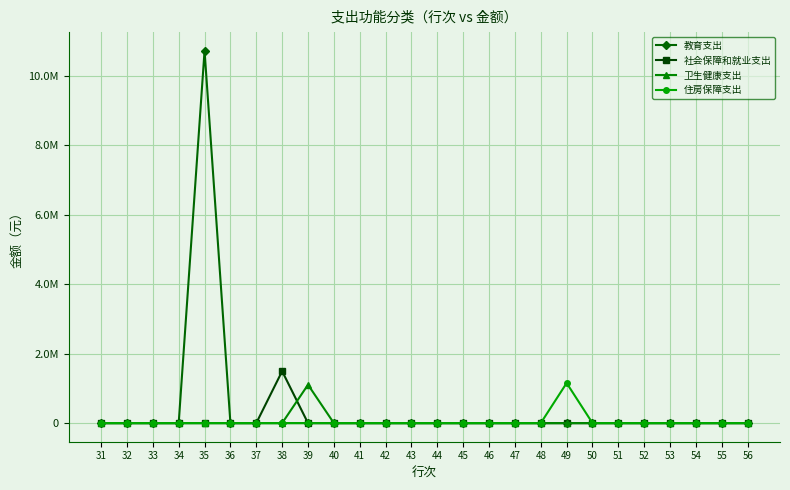

True or false: 住房保障支出 has more than 0 interior local peaks.

True